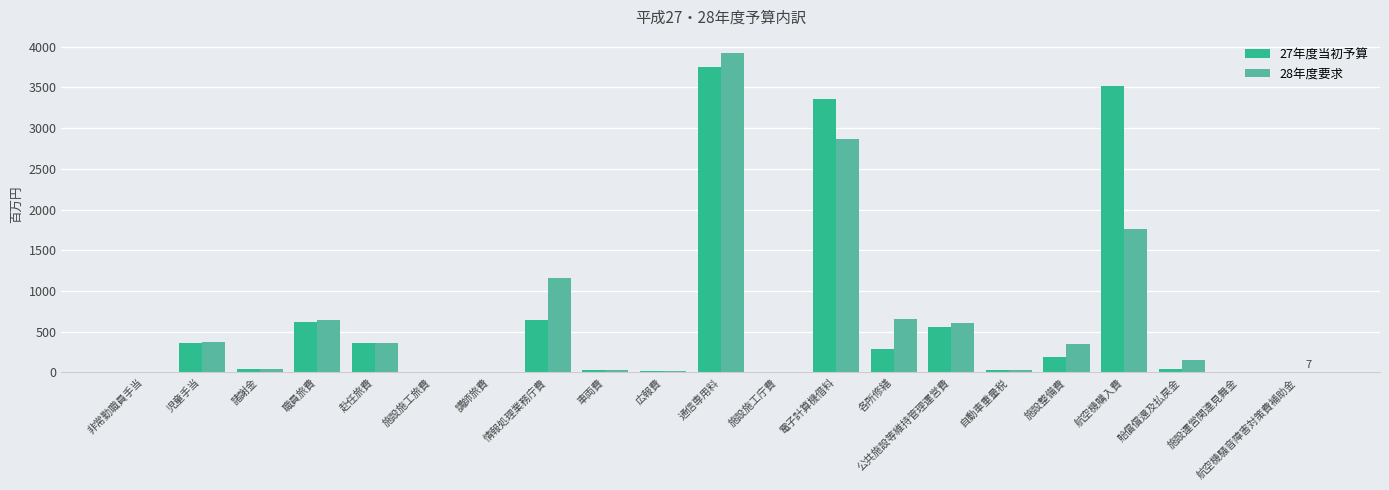

At which category is the sum across all series the highest?

通信専用料